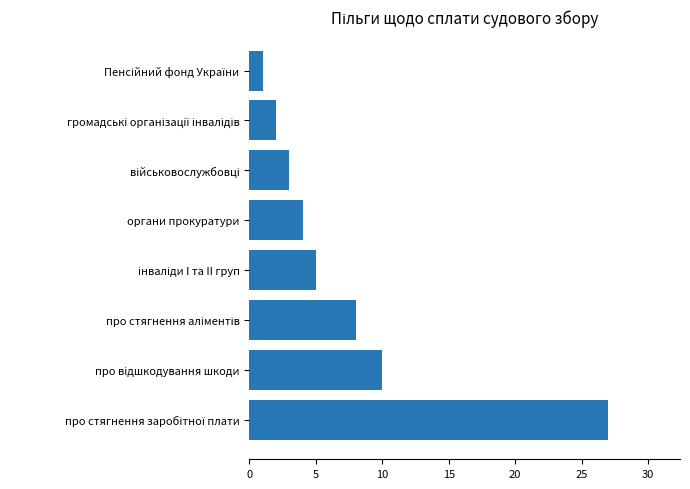

Reading top to bottom, extract all data points from this chart.

1	2	3	4	5	8	10	27